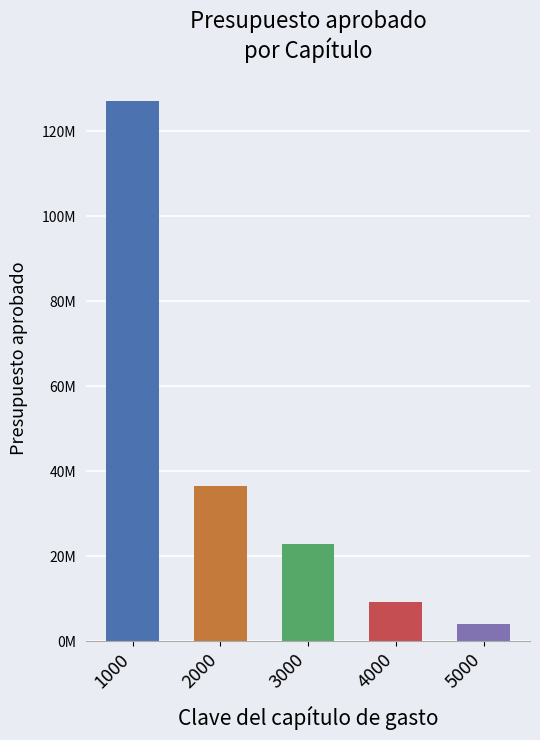

The value at 1000 is 46486419.8. True or false?

False